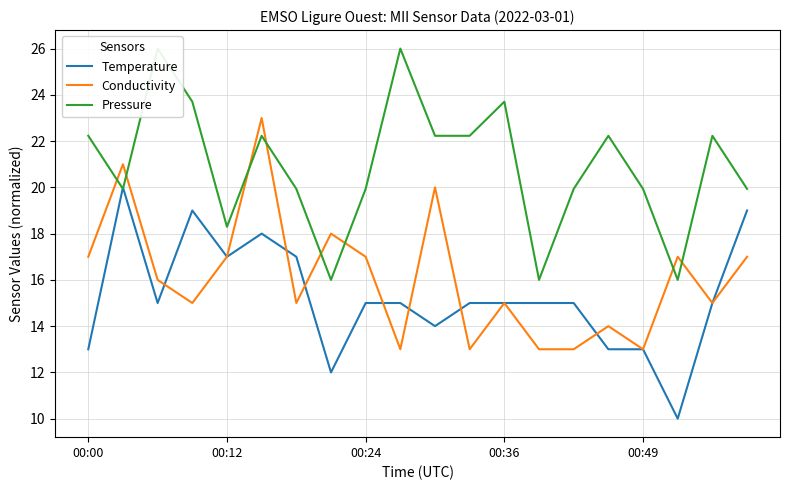

The Temperature series shows 8.3 at 00:36. True or false?

False